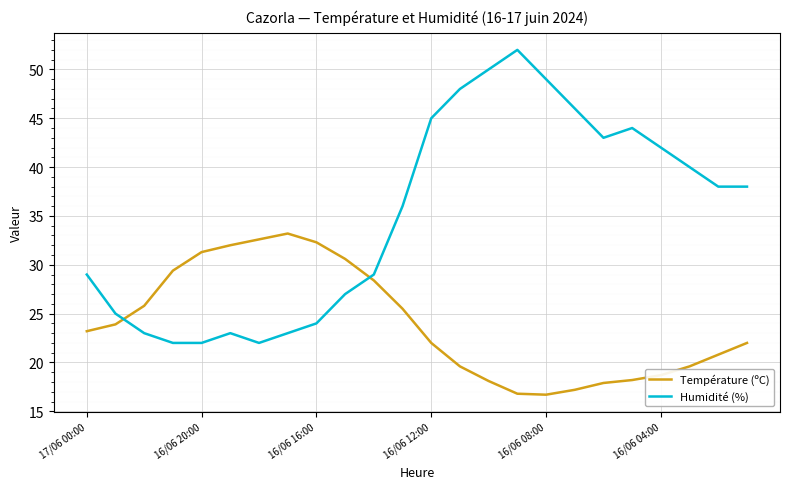

Which series ends up on top after the final intersection of Humidité (%) and Température (ºC)?

Humidité (%)